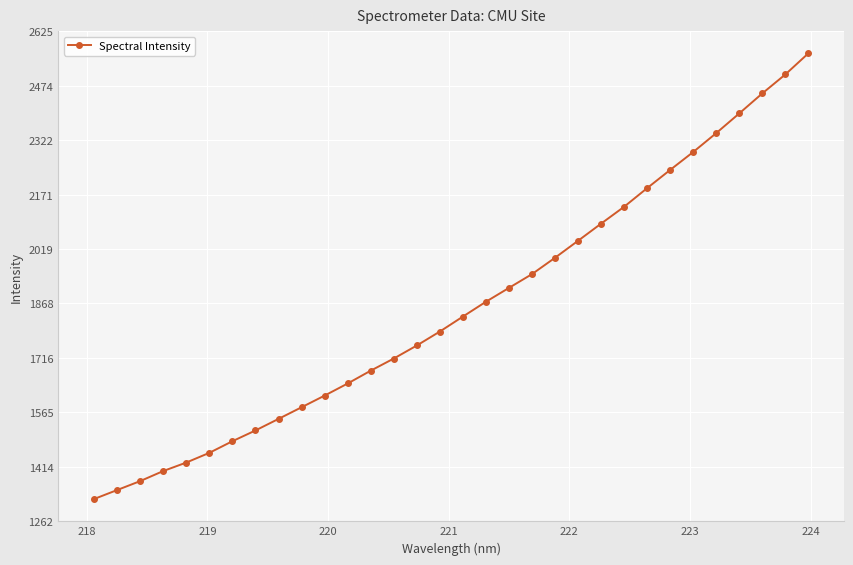

What is the greatest value displayed?

2563.5